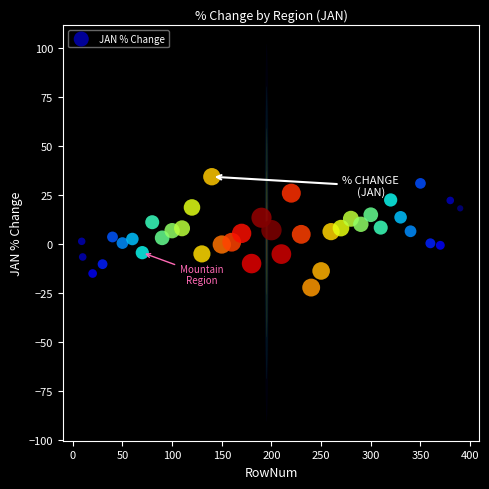

What is the range of X values (max minus min)?

381.0